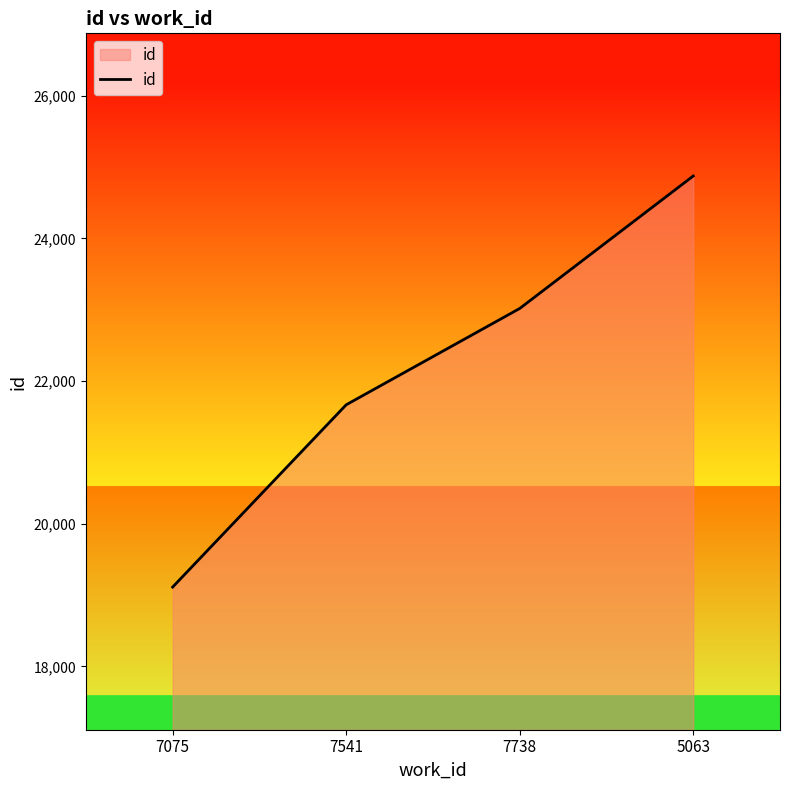

What is the smallest value displayed?

19113